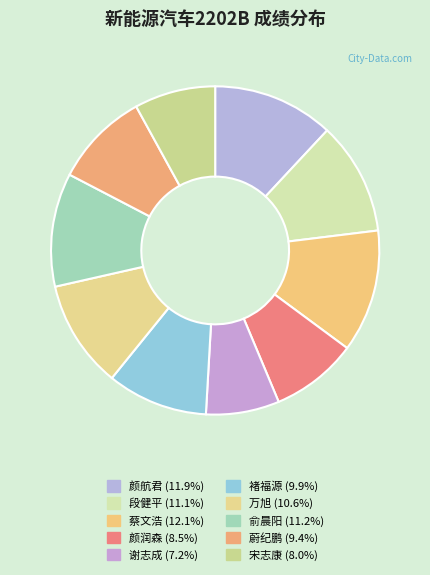

Which category has the biggest portion of the pie?

蔡文浩